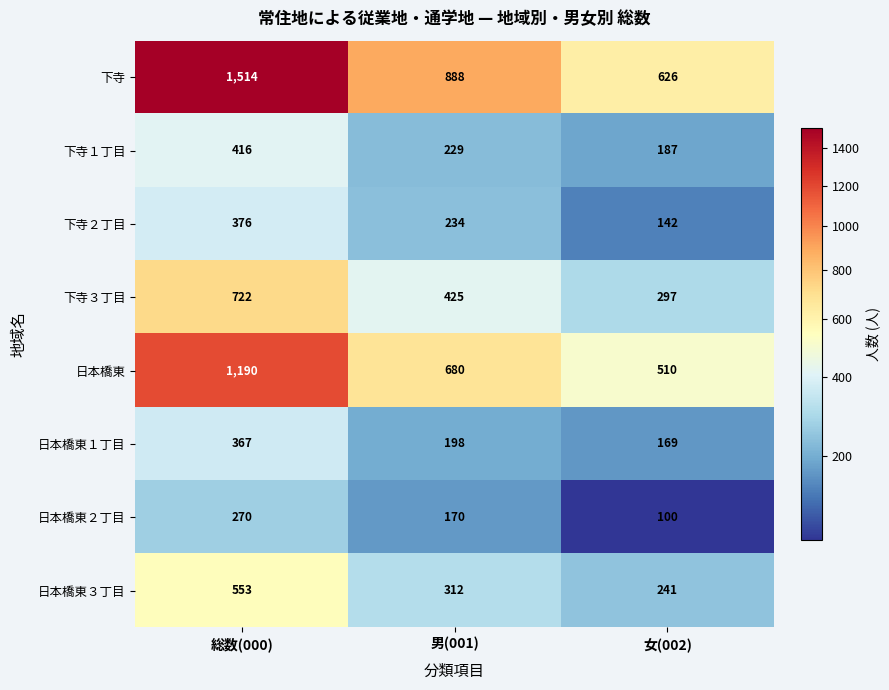

What is the total value across all series at 女(002)?

2272